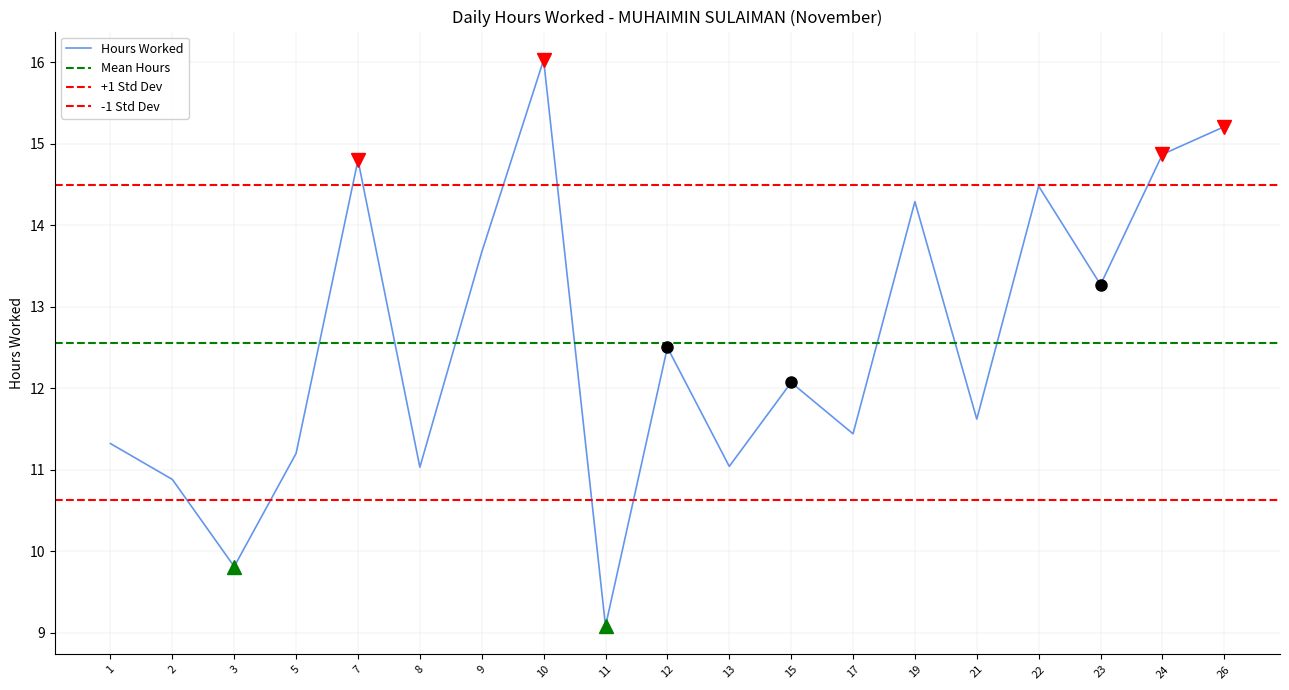

Which label corresponds to the smallest value in the chart?

11